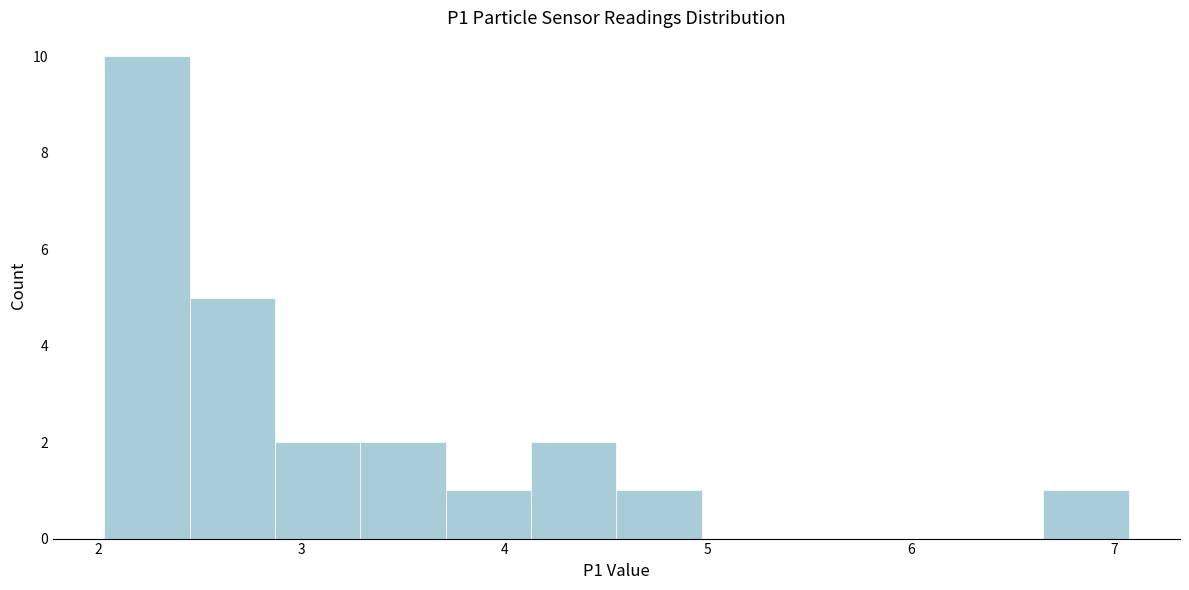

Which range on the x-axis has the tallest bar?

2.03 to 2.45